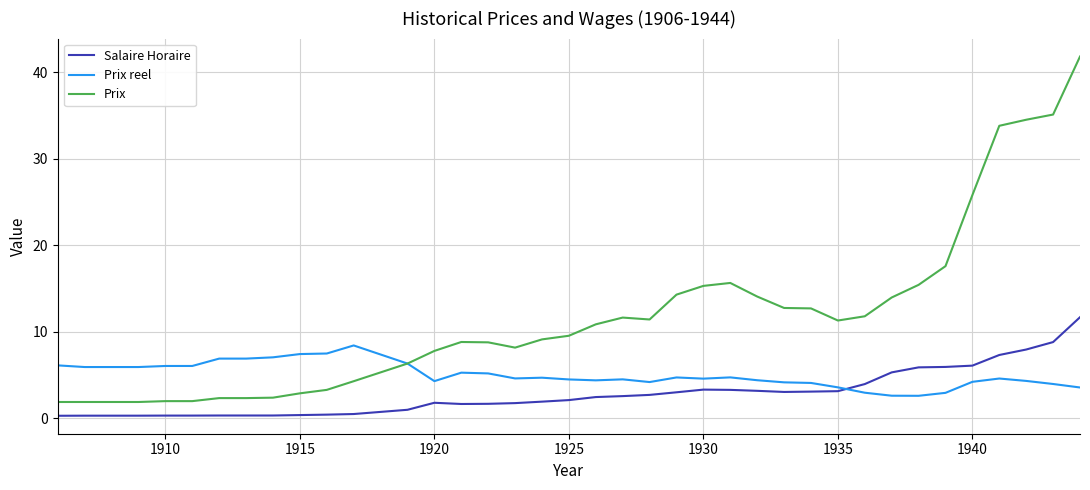

Which series has the largest range (max minus min)?

Prix